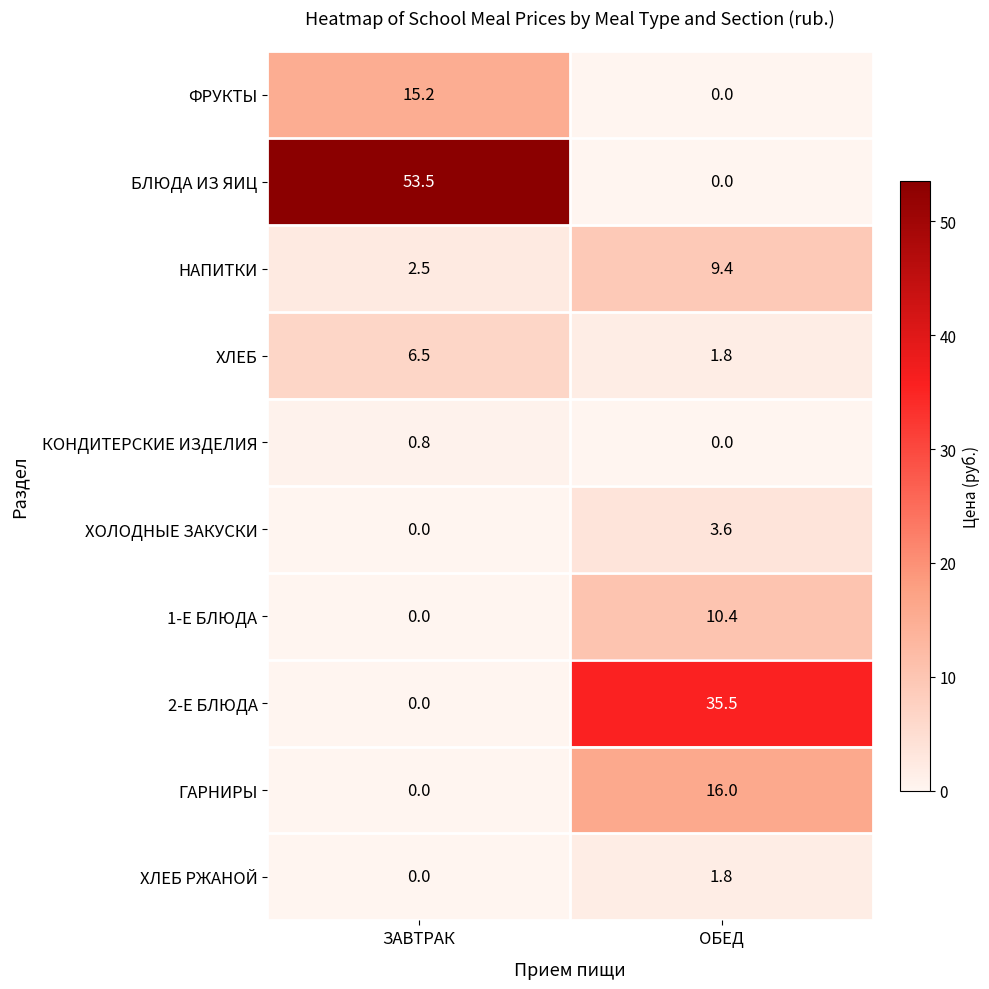

Is the value of 2-Е БЛЮДА at ОБЕД greater than the value of КОНДИТЕРСКИЕ ИЗДЕЛИЯ at ОБЕД?

Yes